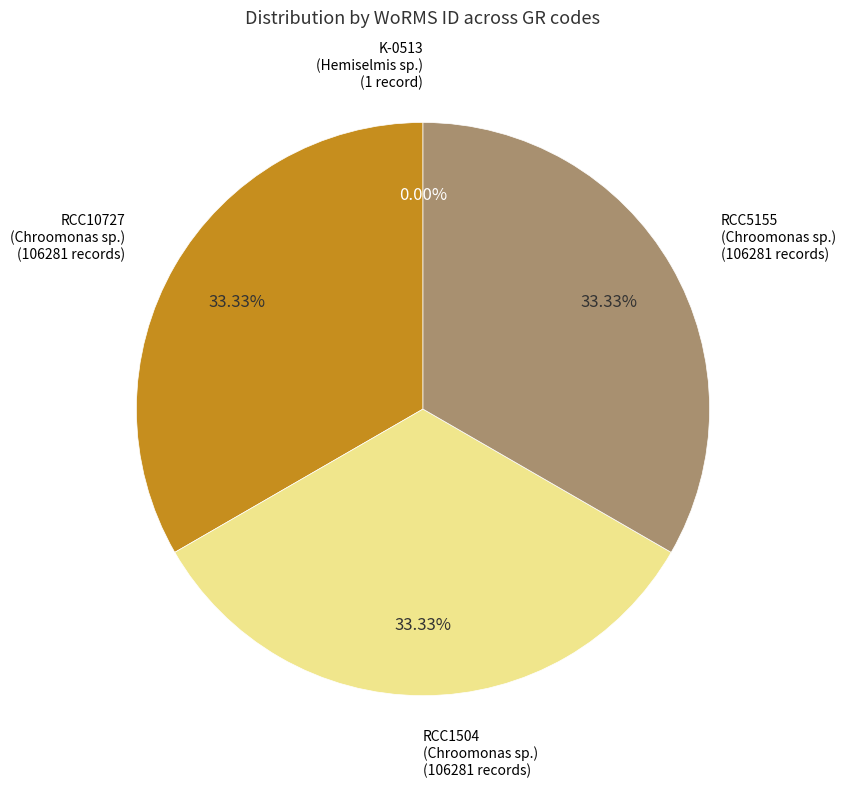

Does any single category account for the majority?

No